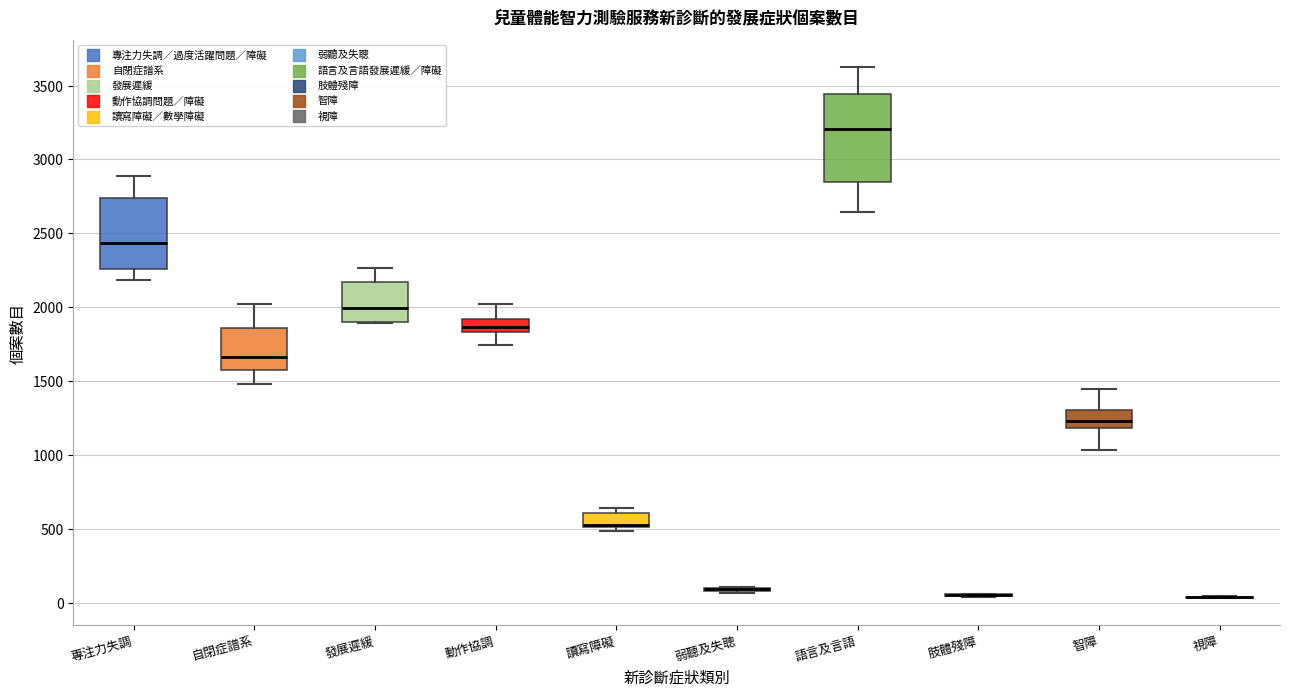

Where does the upper whisker of the box for 自閉症譜系 end on the y-axis? The values are not printed on the chart, so give them approximately, as read against the axis.

2000